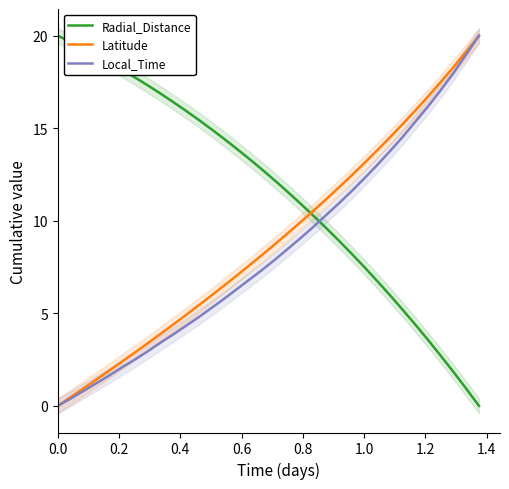

True or false: Latitude and Radial_Distance cross at least once.

True